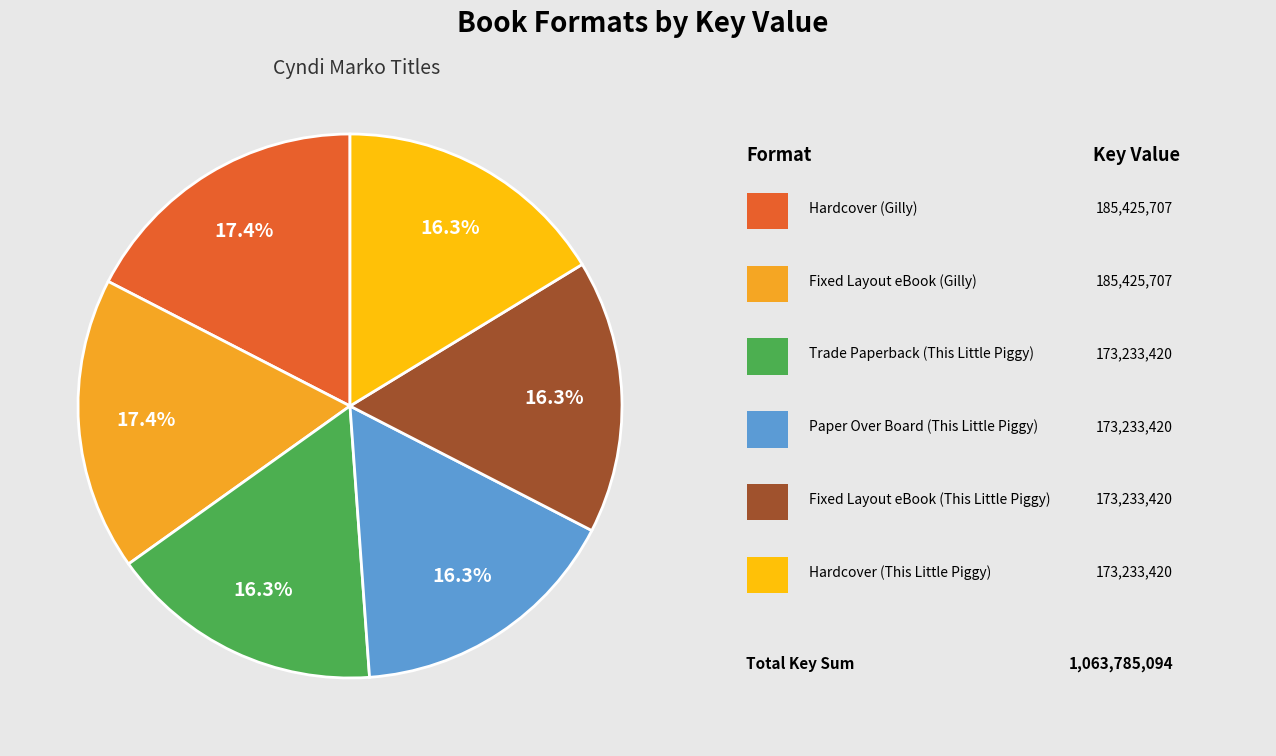

Is there a majority slice in this chart?

No